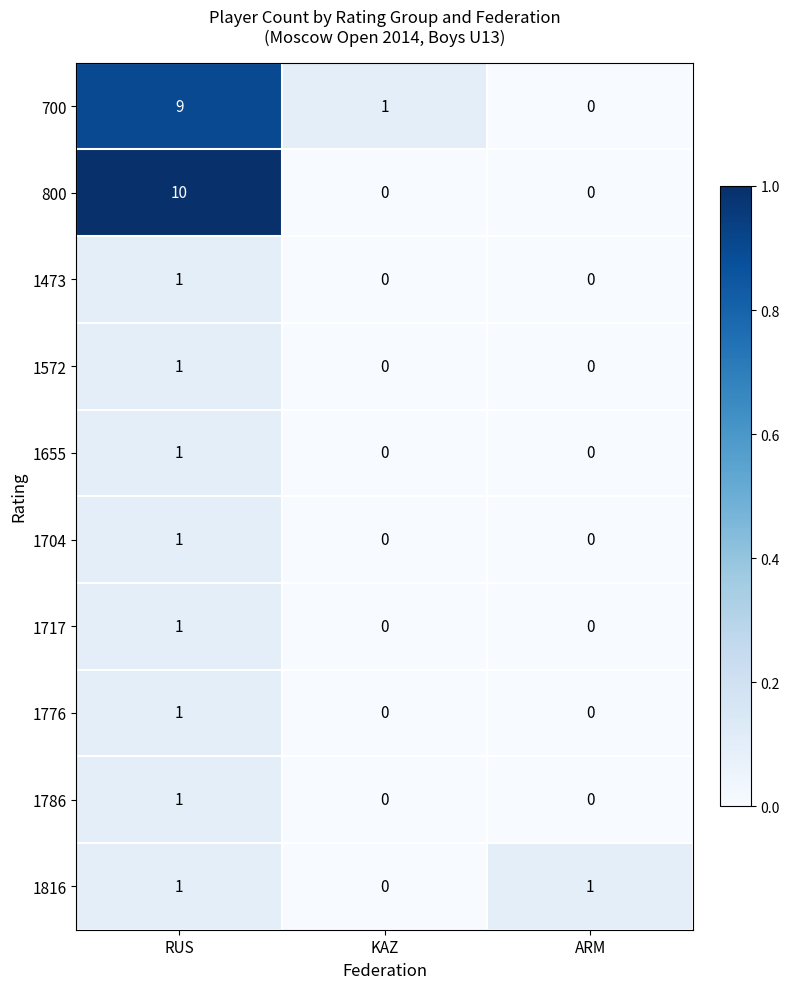

What is the total value across all series at KAZ?

1